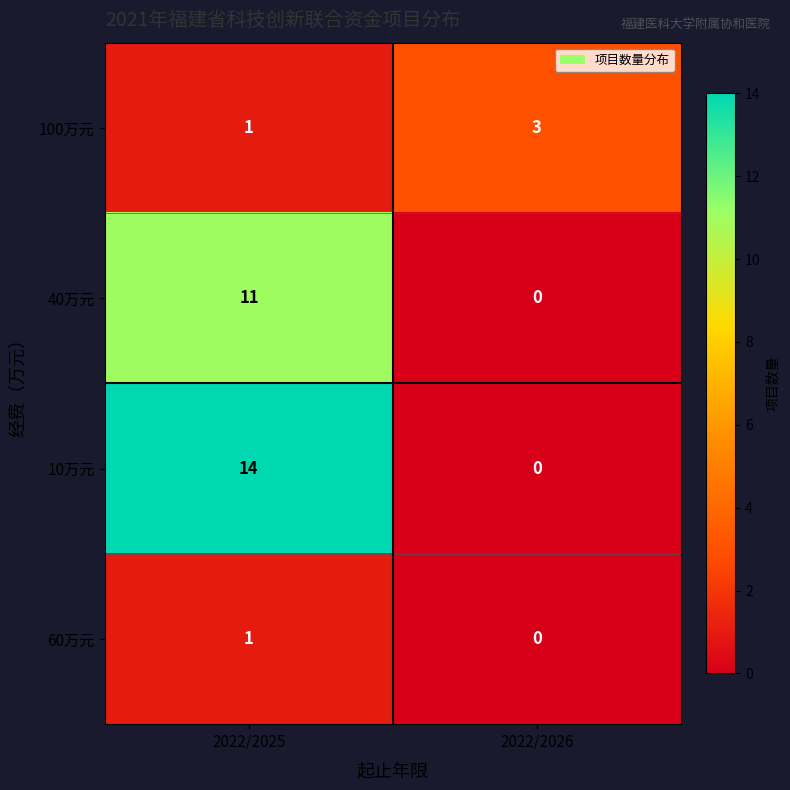

The value of 100万元 at 2022/2026 is 3. True or false?

True